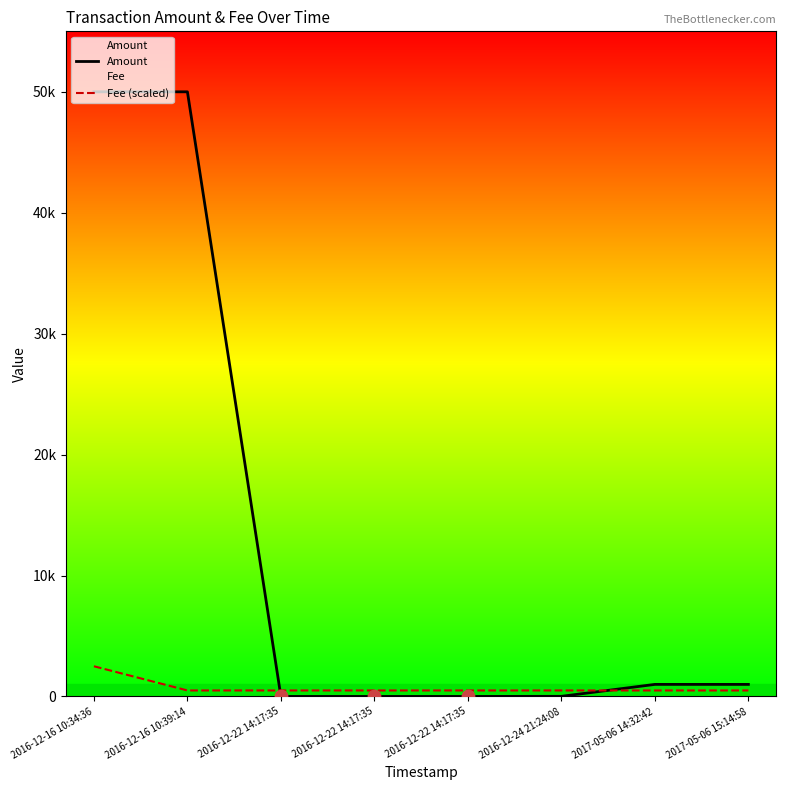

What is the total value across all series at 2016-12-22 14:17:35?

505